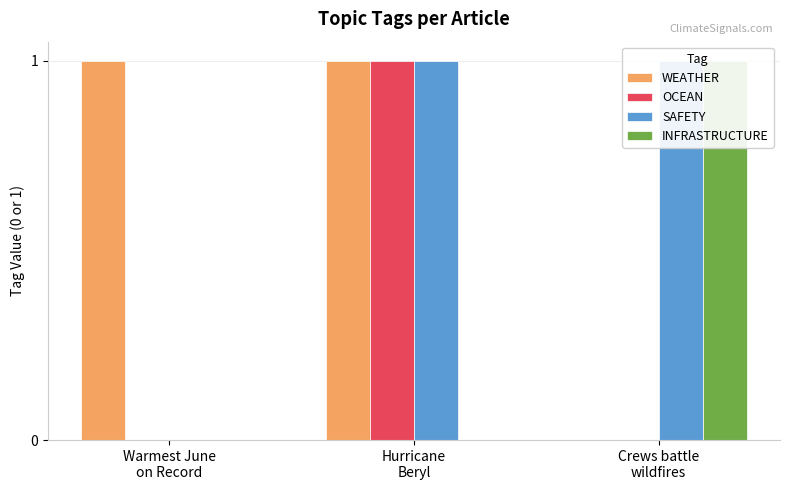

Reading left to right, what are all the values shown in this chart?

WEATHER: 1	1	0
OCEAN: 0	1	0
SAFETY: 0	1	1
INFRASTRUCTURE: 0	0	1